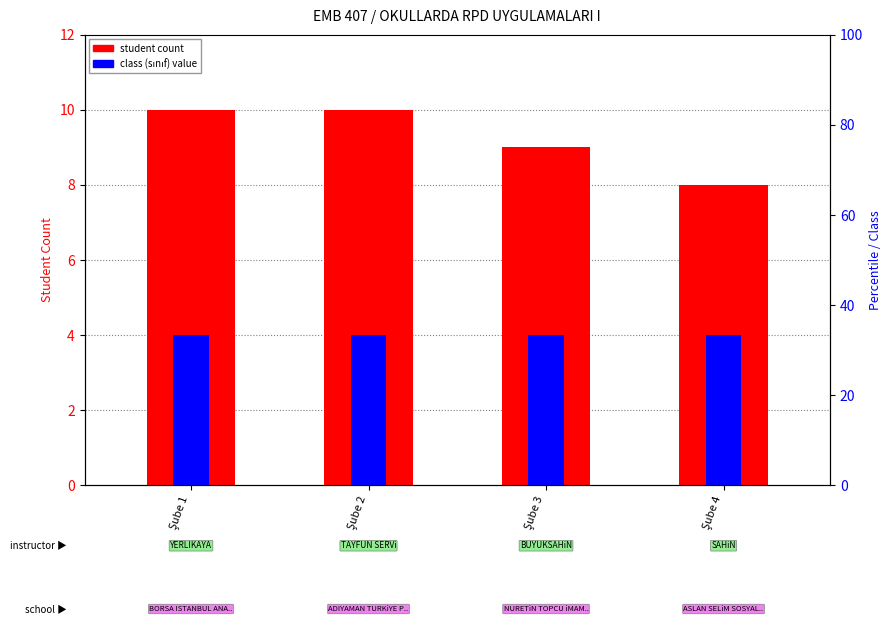

The value of student count at Şube 3 is 16. True or false?

False